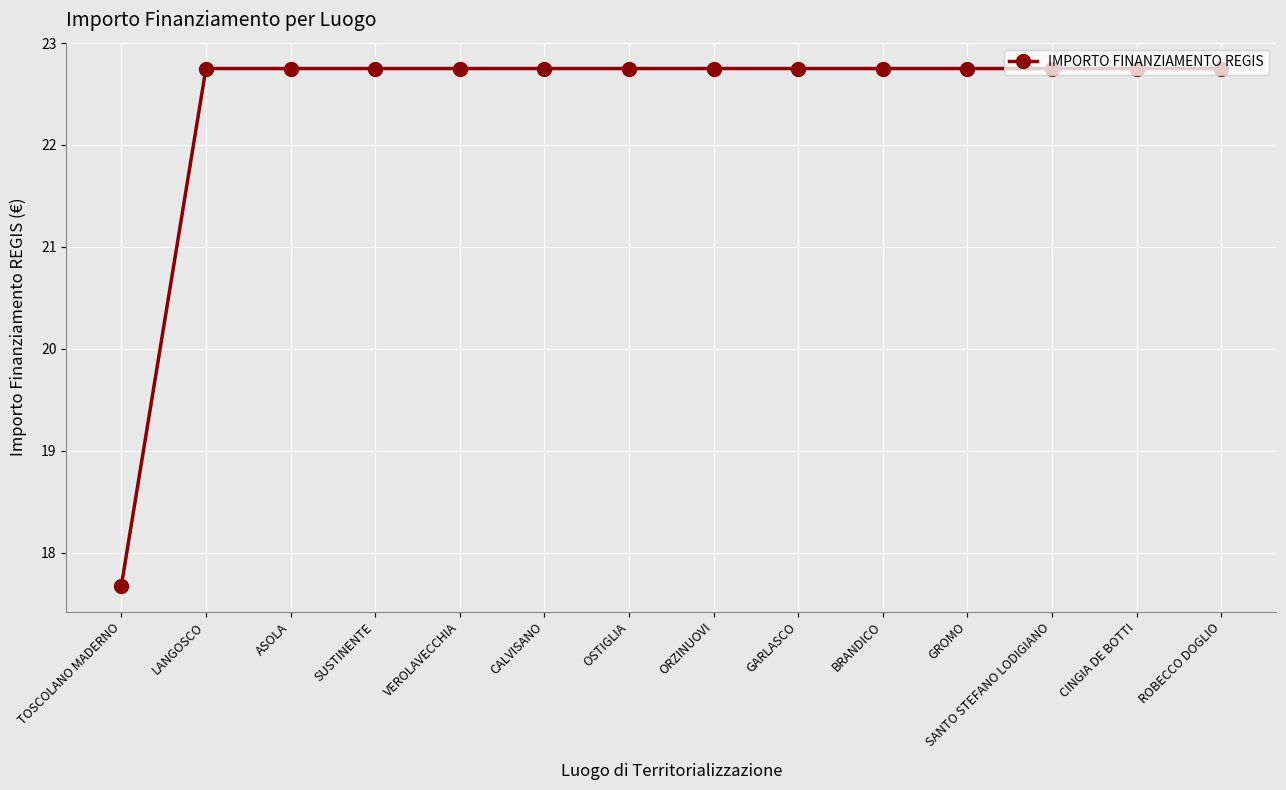

How many data points are above 22?

13